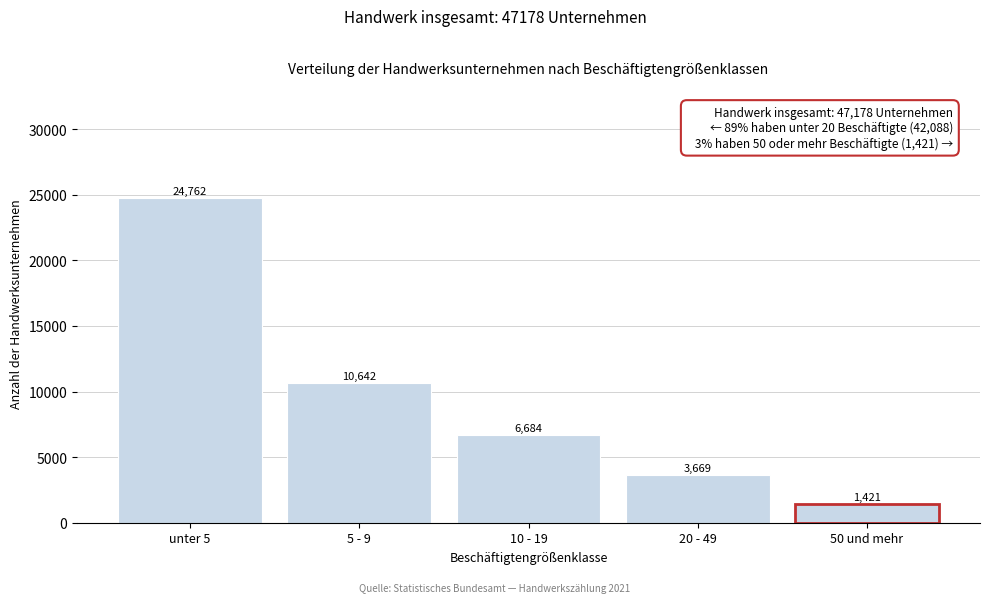

Reading left to right, extract all data points from this chart.

24762	10642	6684	3669	1421